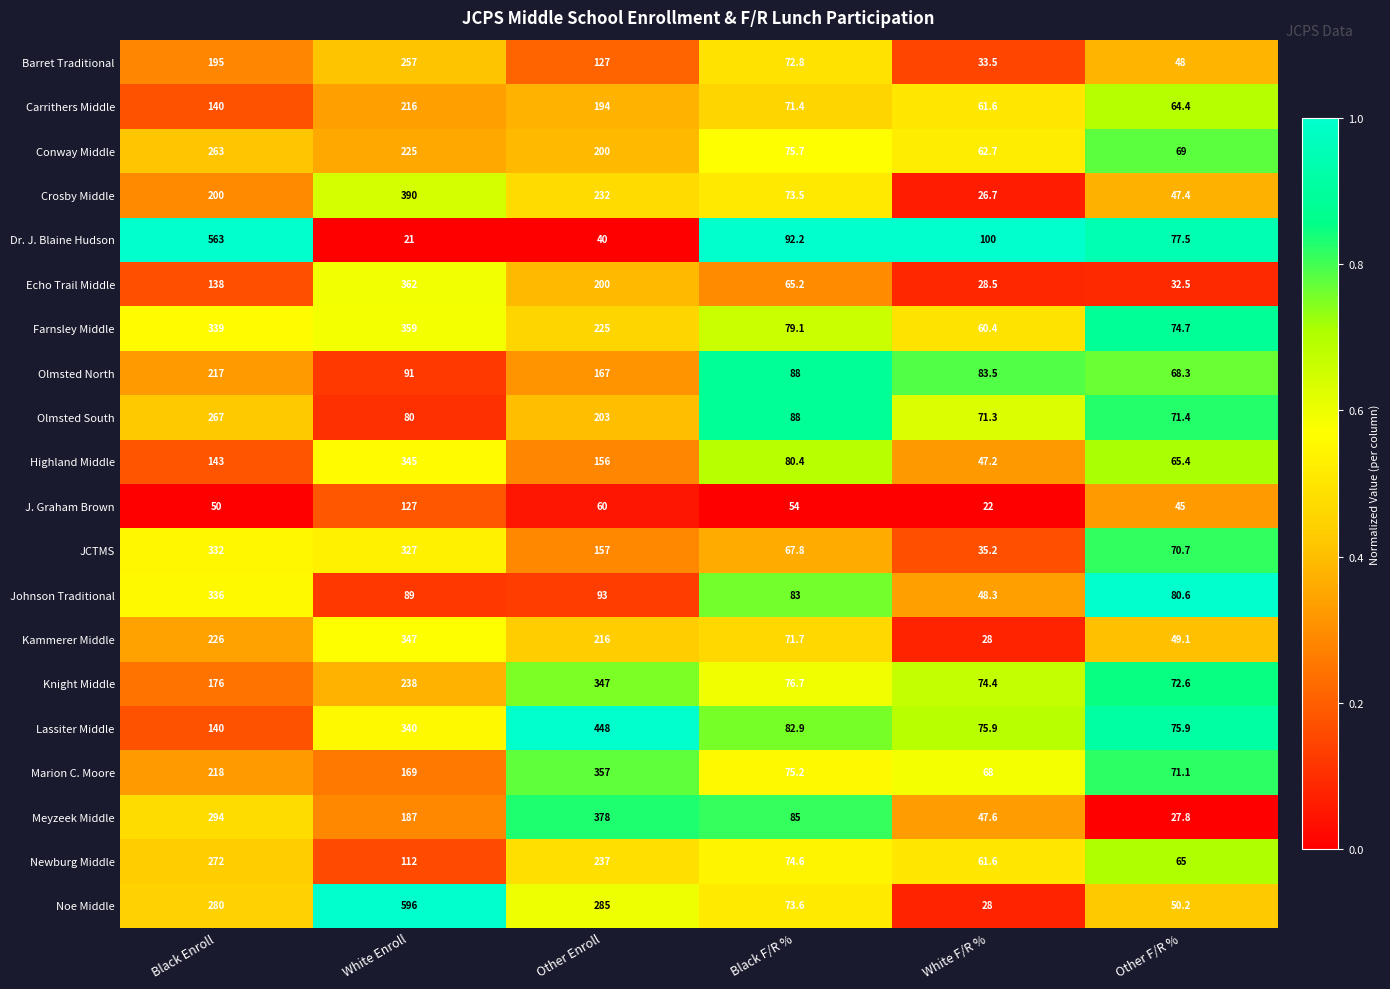

What is the sum of all Kammerer Middle values?

937.8